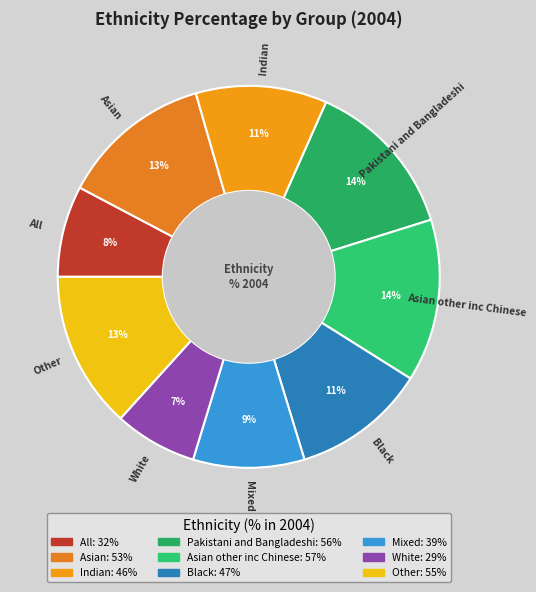

Count the number of slices in the pie.

9